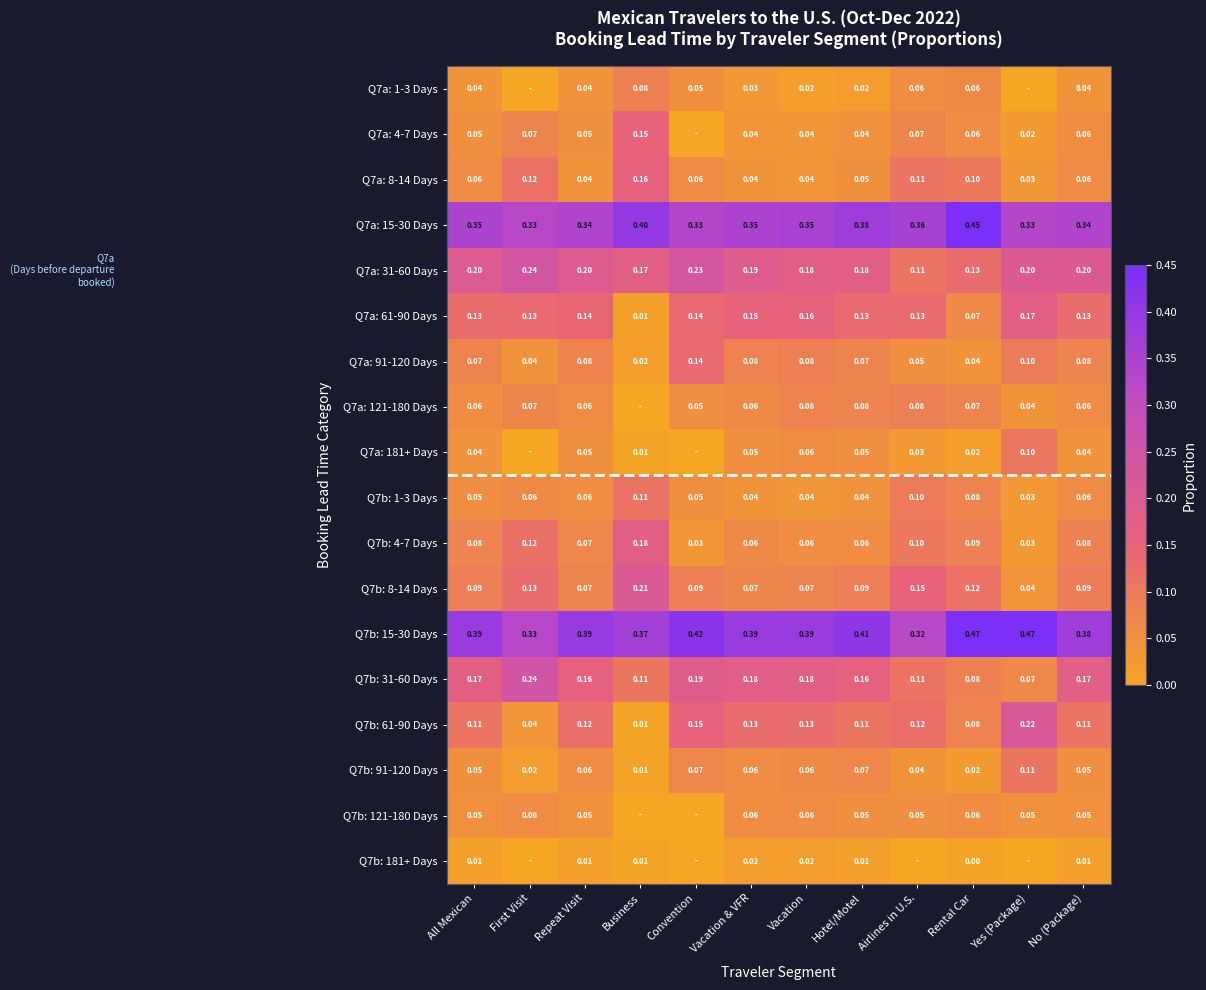

Is the value of Q7a: 61-90 Days at Vacation & VFR greater than the value of Q7a: 4-7 Days at All Mexican?

Yes